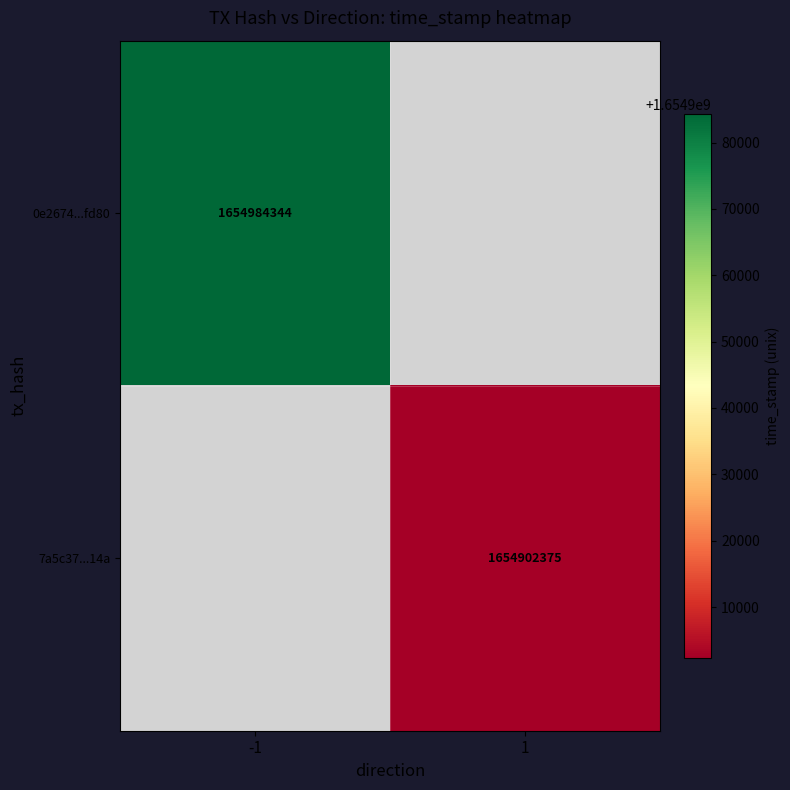

The 0e2674...fd80 series shows 1654984344 at -1. True or false?

True